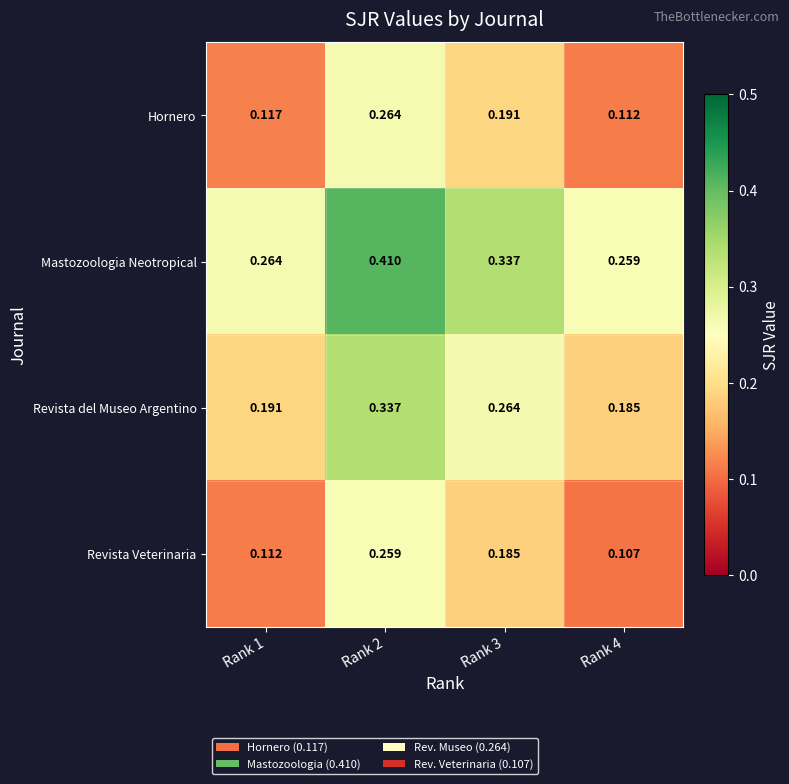

Between Rank 1 and Rank 4, which series saw the biggest shift?

Revista del Museo Argentino